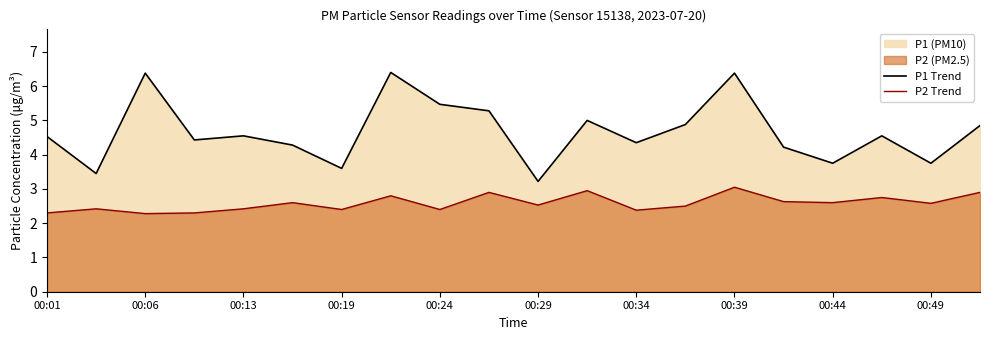

True or false: P1 Trend has a value of 3.2 at 00:29.

True